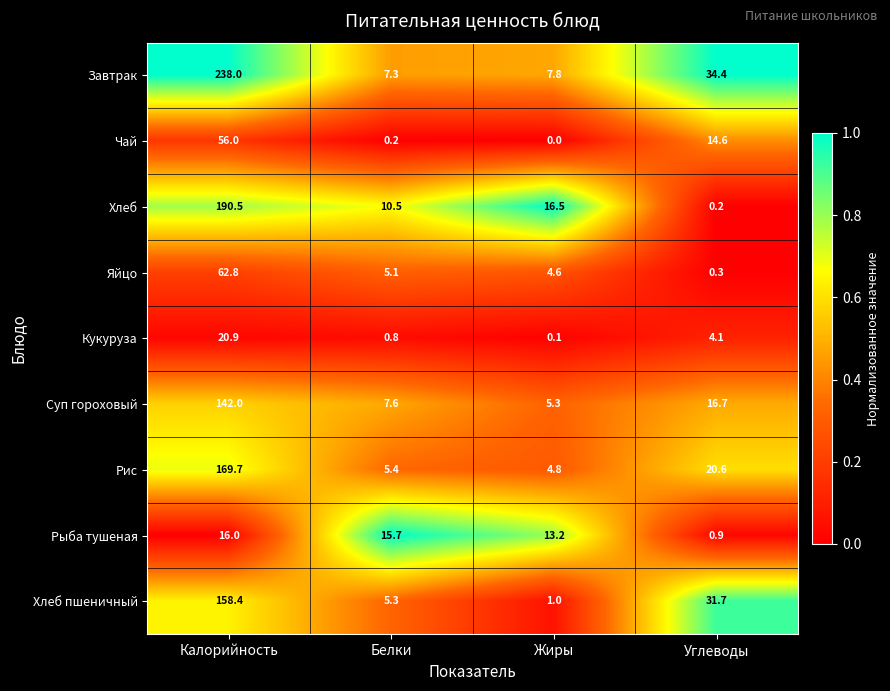

What is the total value across all series at Калорийность?

1054.3